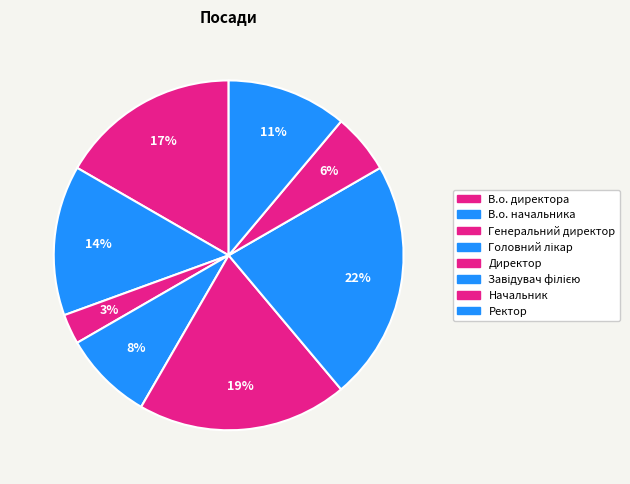

Count the number of slices in the pie.

8